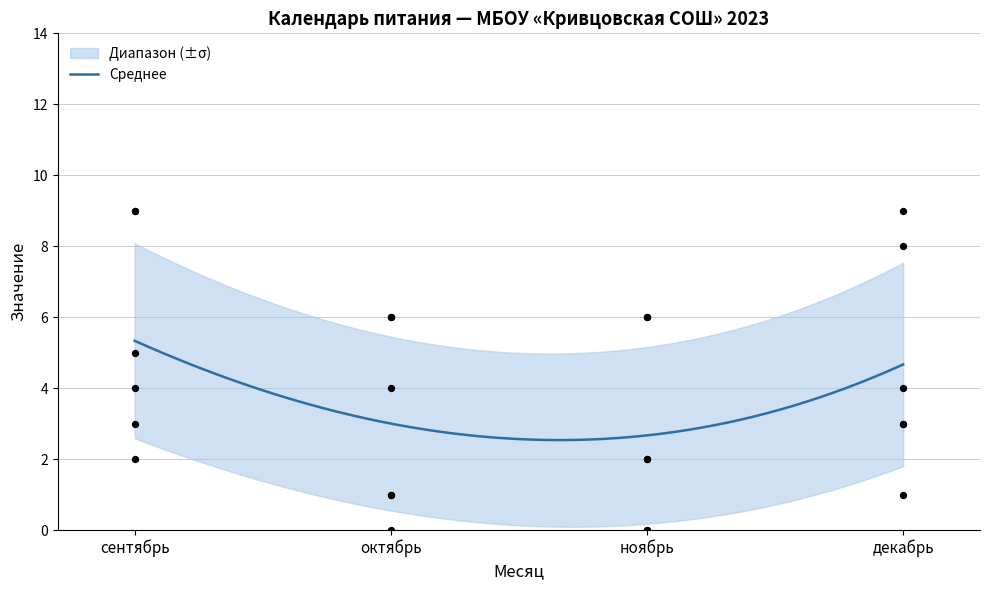

What is the minimum value for Среднее?

2.5